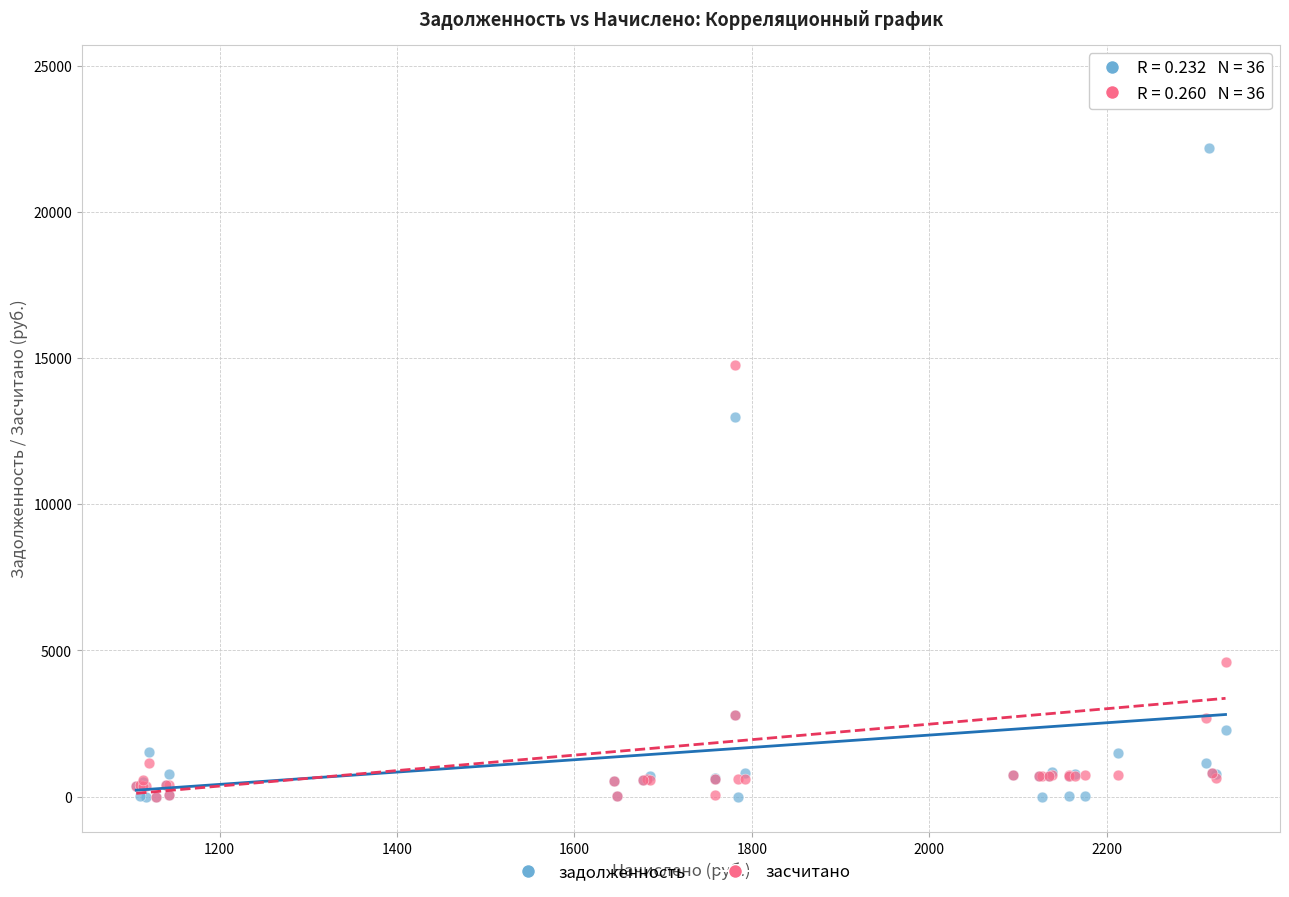

Across all series, what Y value is closest to 12250?

12994.8